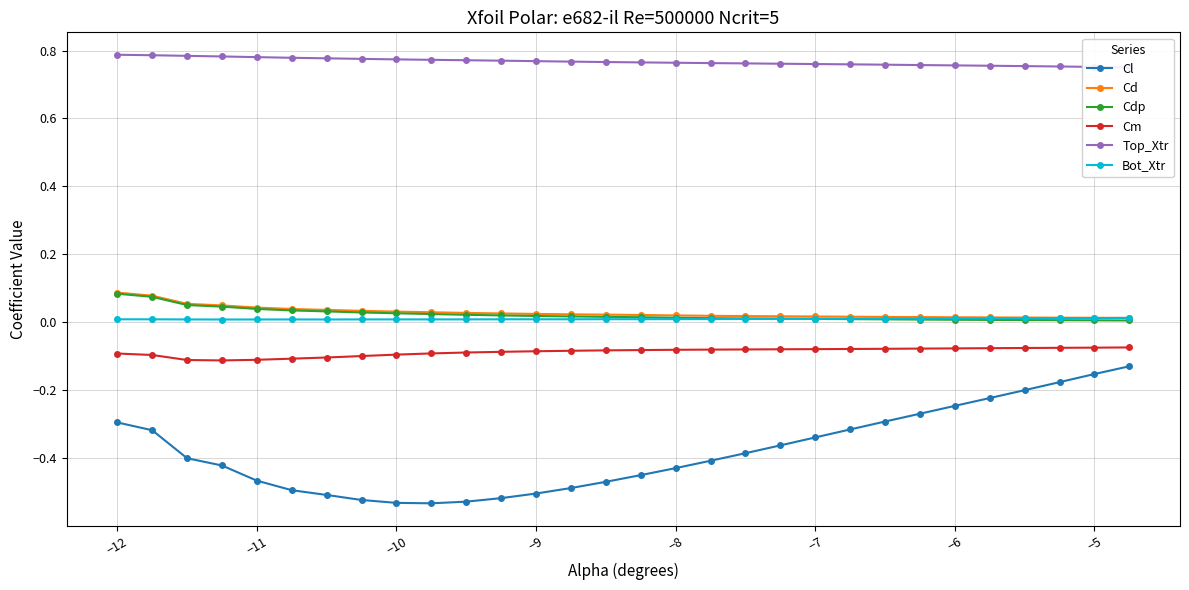

True or false: Cm and Bot_Xtr cross at least once.

False